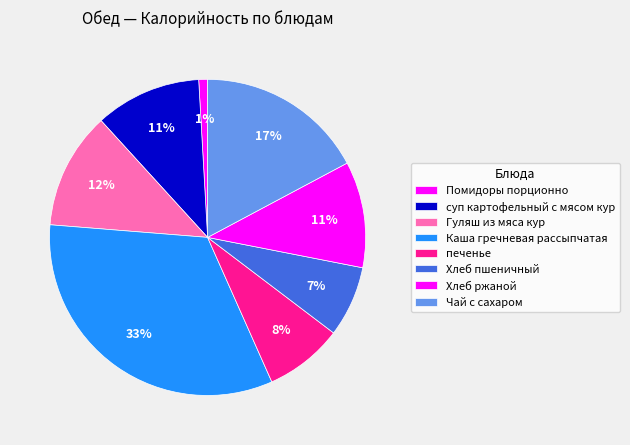

What percentage is NOT represented by Хлеб ржаной?

89.1%